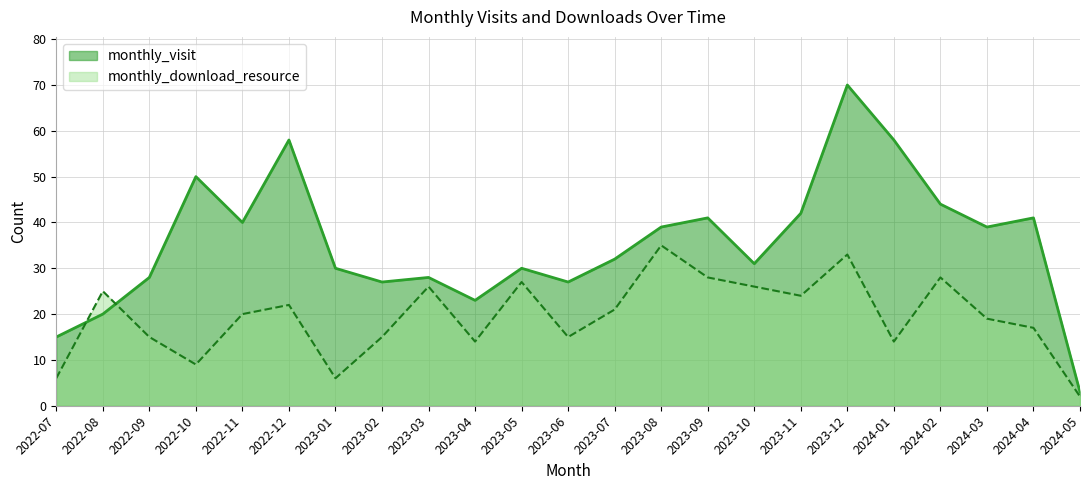

At 2024-04, list the series in order from largest to smallest.

monthly_visit, monthly_download_resource